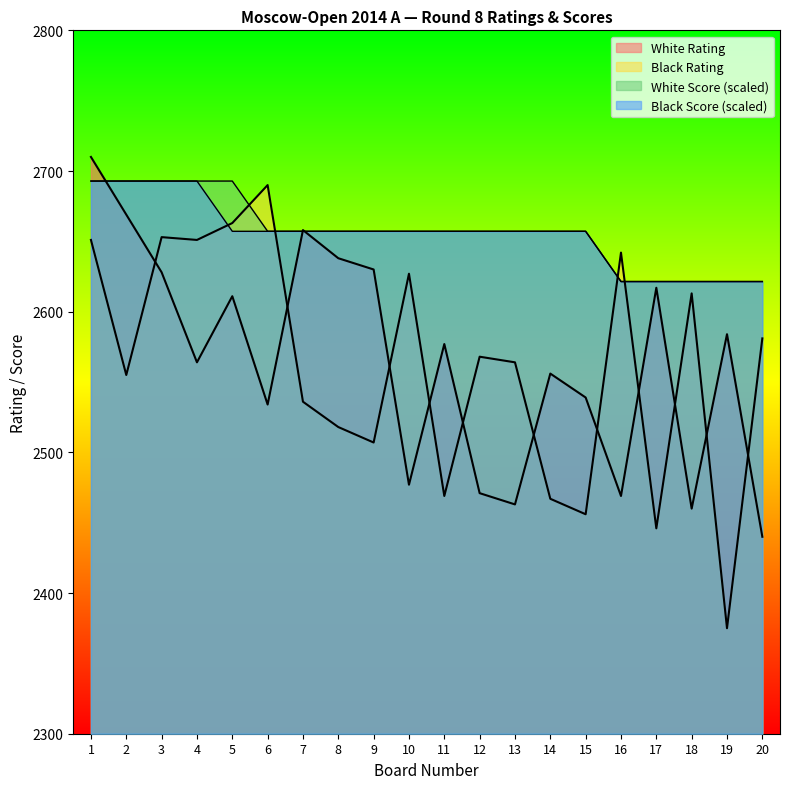

What is the sum of all White Rating values?

51295.0